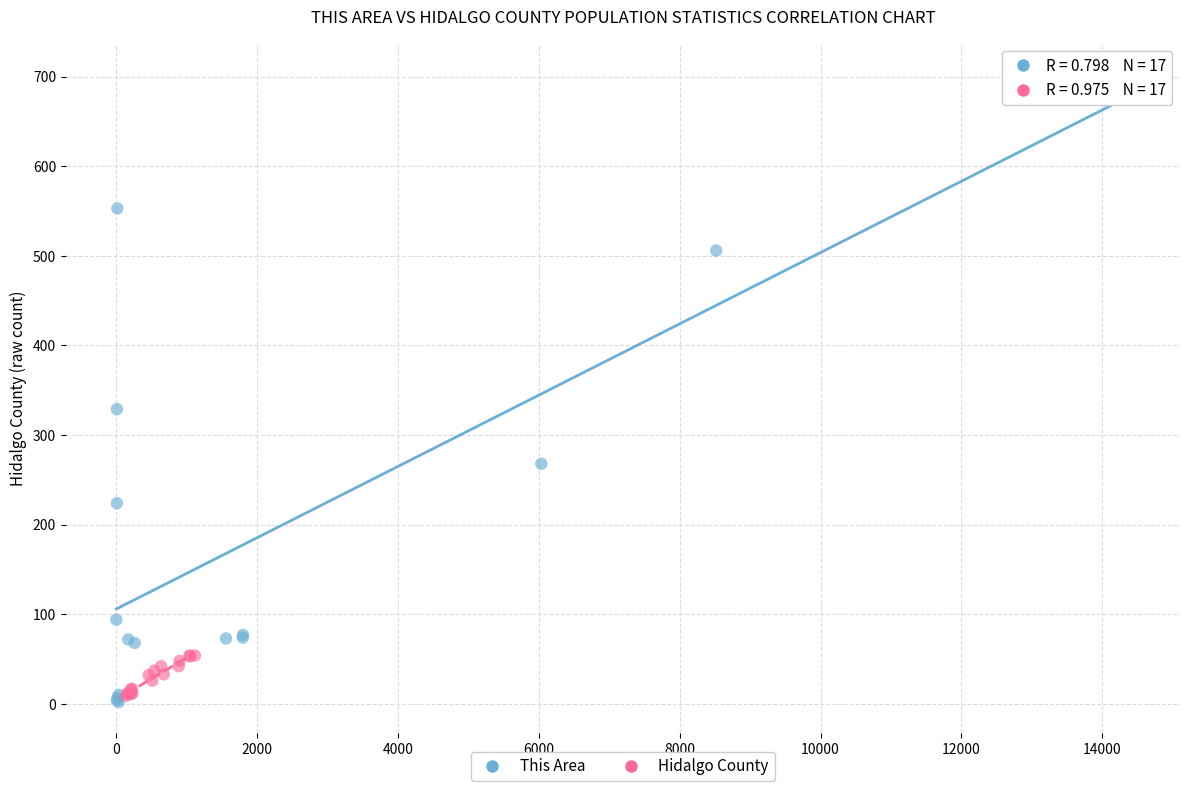

Which series contains the highest Y value?

This Area